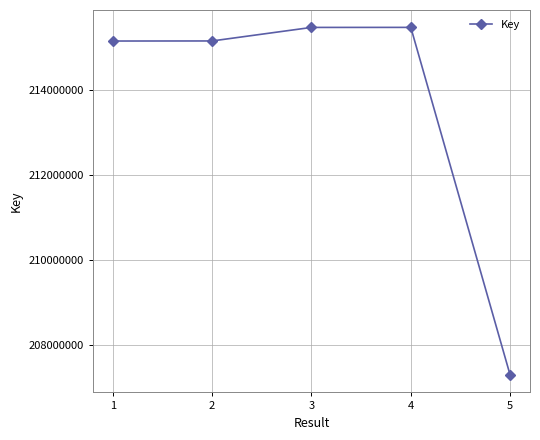

Is this an area chart (filled region under the line)?

No